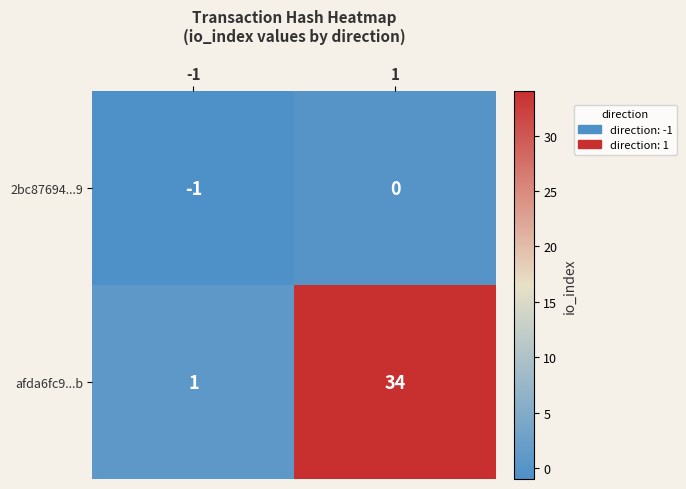

At which category is the sum across all series the highest?

1